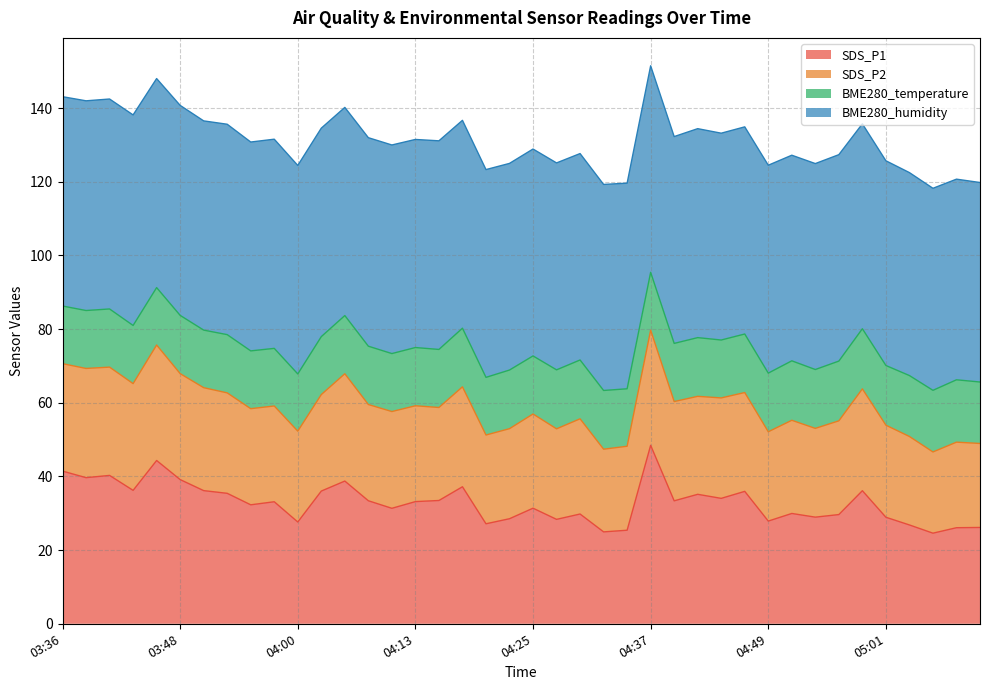

At which category does SDS_P1 reach its first local valley?

03:39